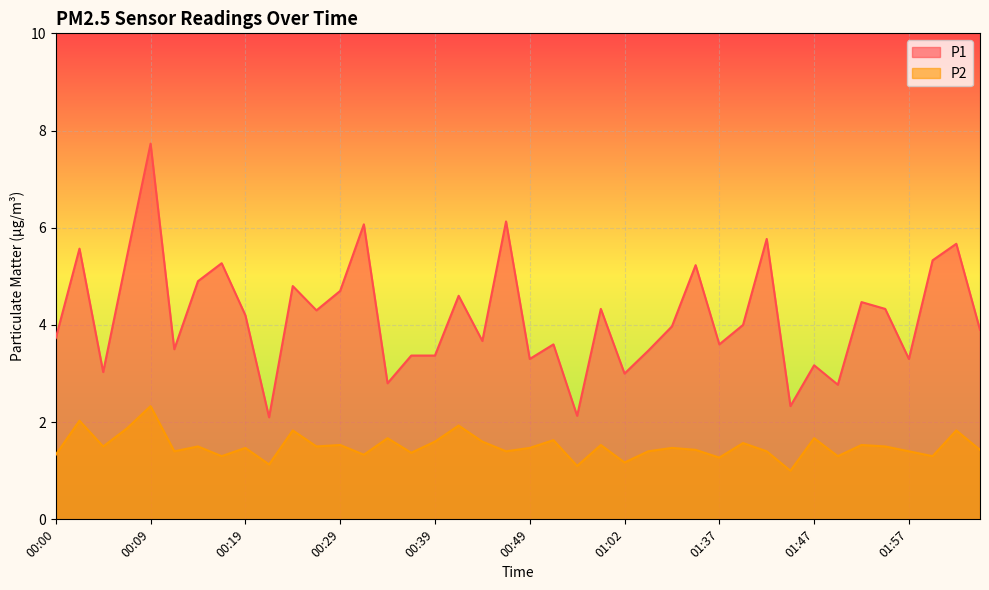

True or false: P1 and P2 intersect in this chart.

False